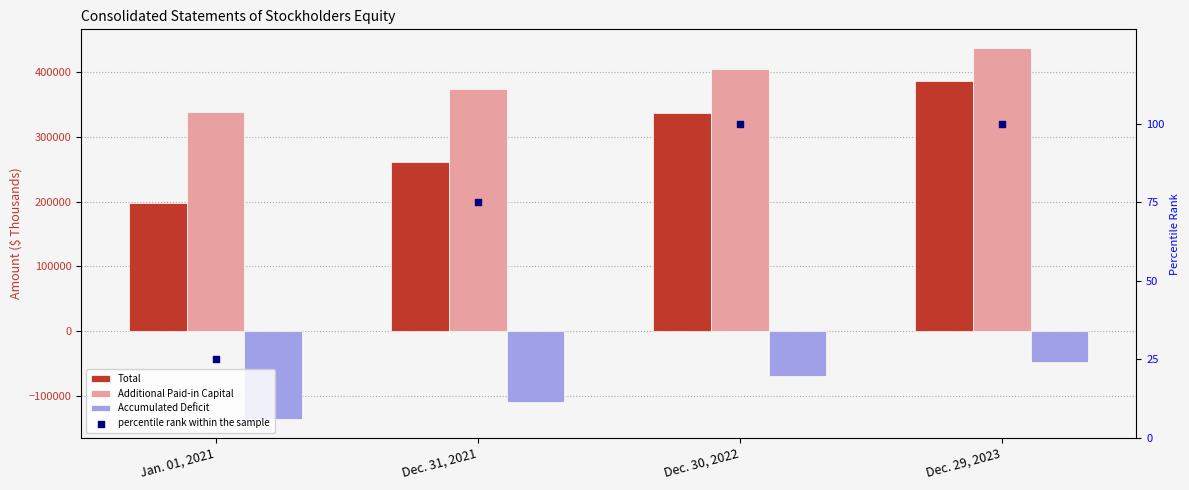

Which series has the largest total across all categories?

Additional Paid-in Capital